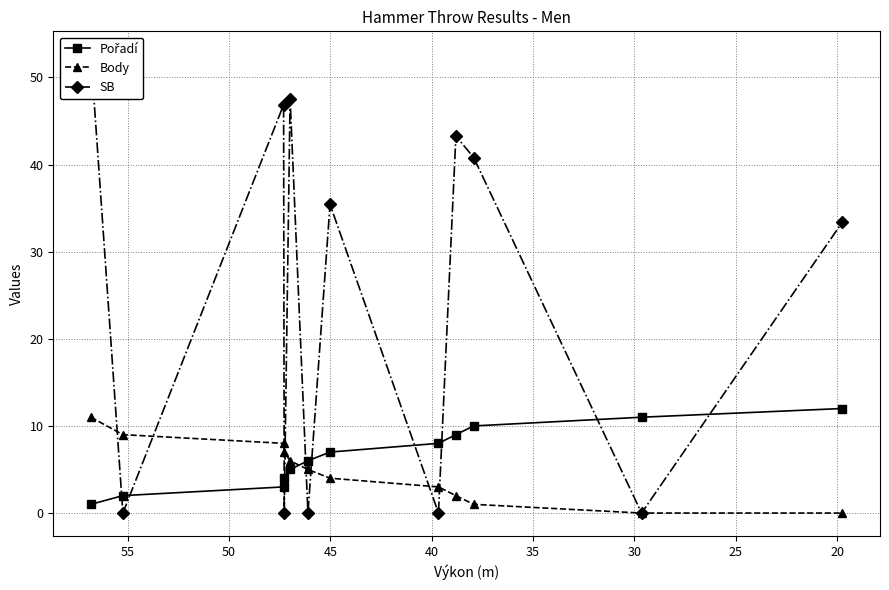

How many lines are shown in the chart?

3